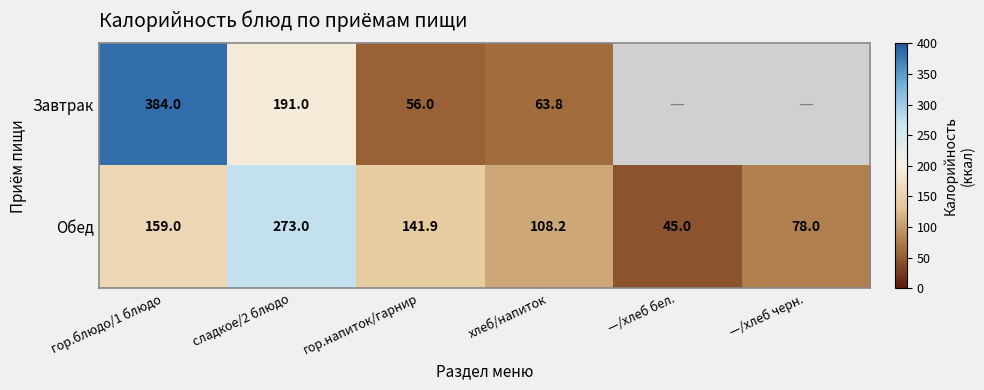

What is the total value across all series at хлеб/напиток?

172.0